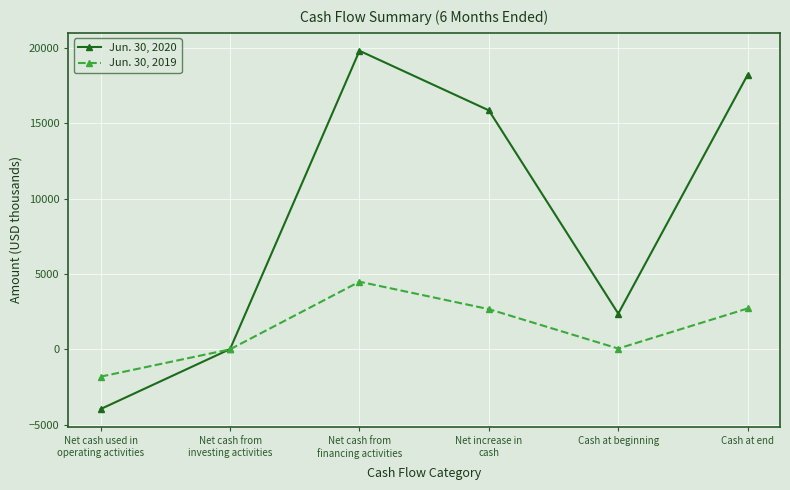

After their last crossing, which series has the higher values: Jun. 30, 2020 or Jun. 30, 2019?

Jun. 30, 2020